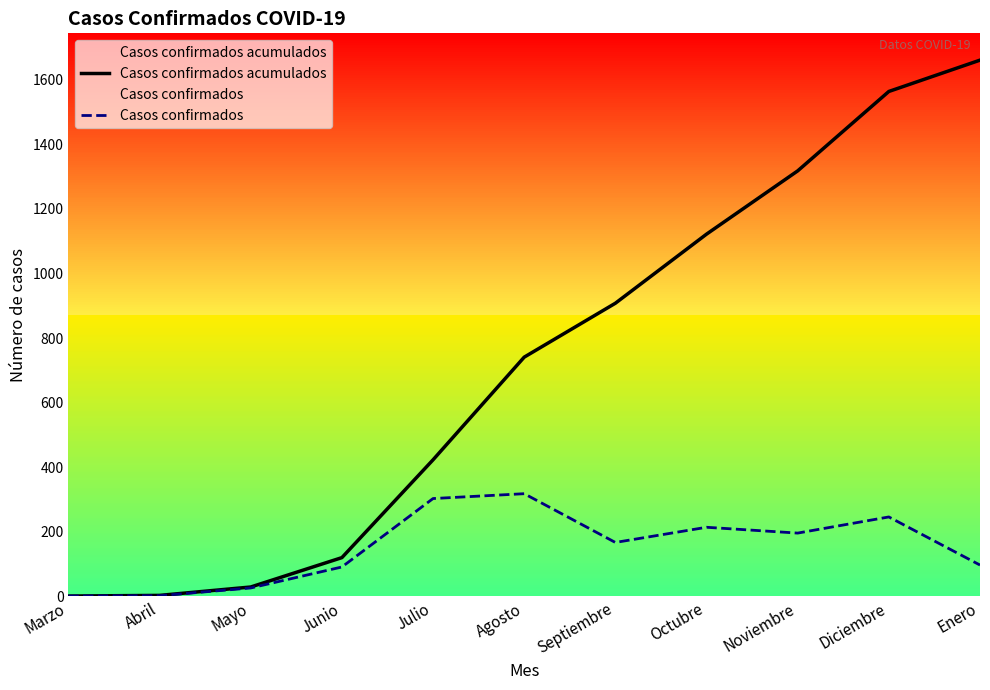

At how many categories does at least one series exceed 1230?

3